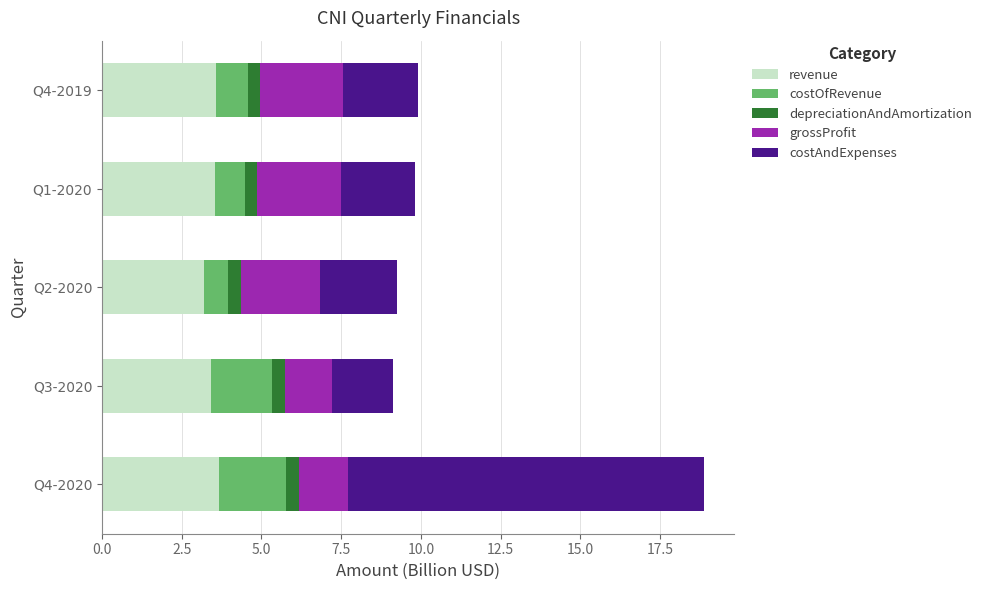

What is the total value across all series at Q4-2020?

18.9